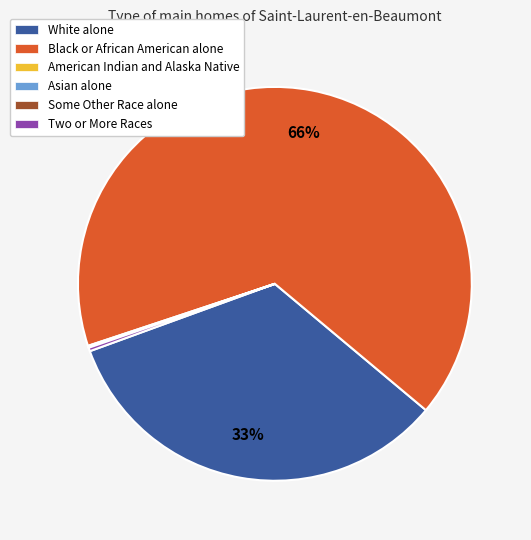

What is the largest slice in the pie chart?

Black or African American alone